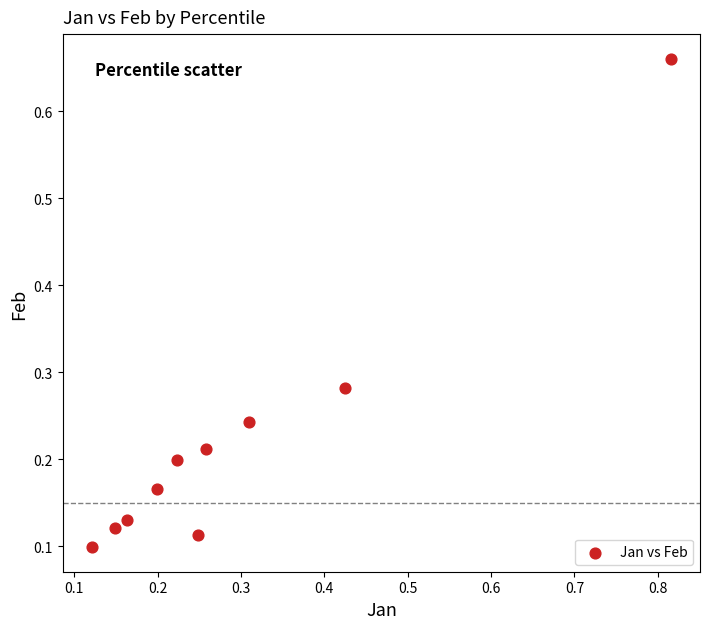

What is the range of Y values (max minus min)?

0.6